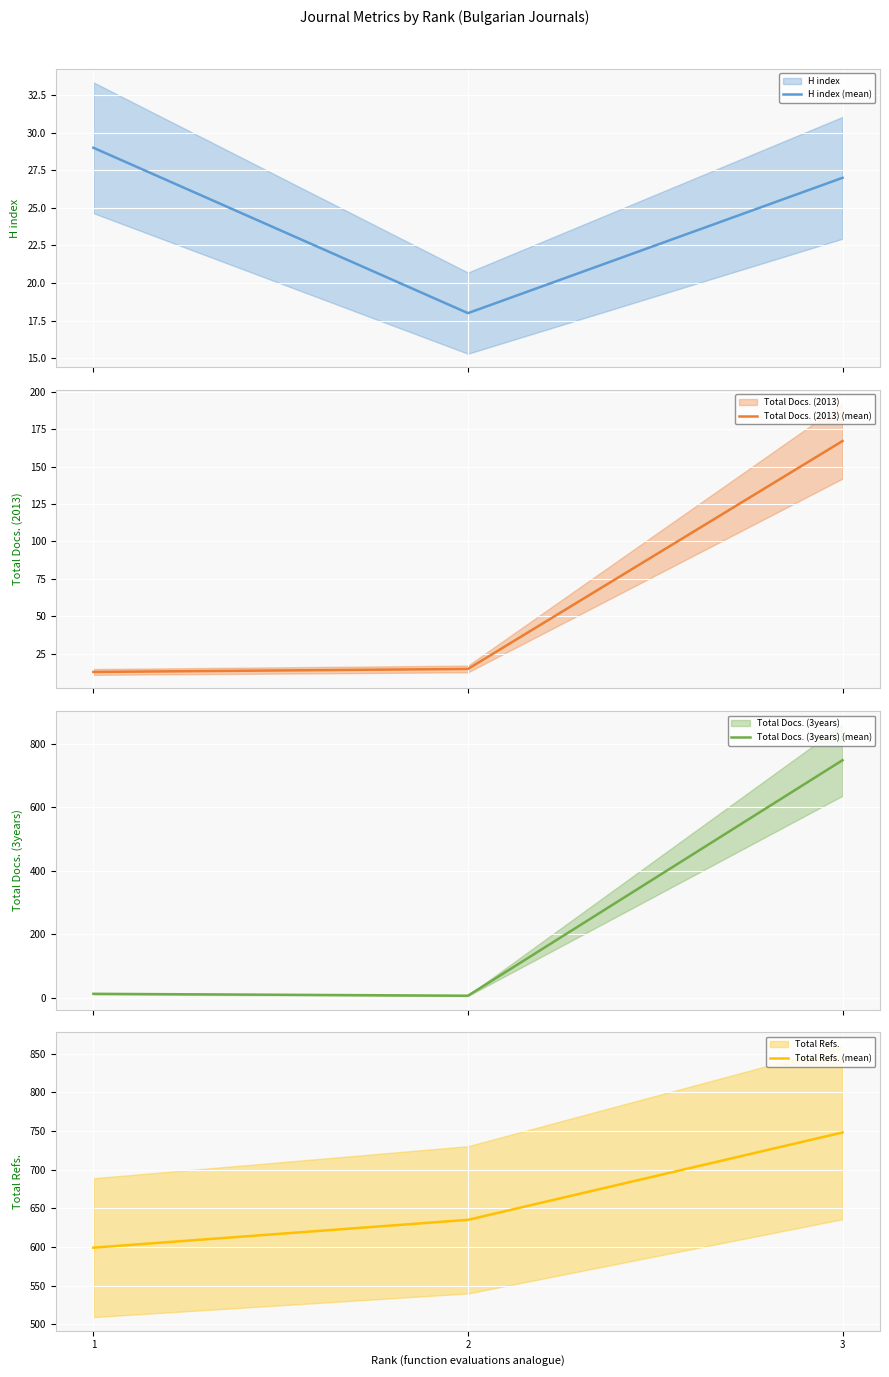

What value does the Total Refs. (mean) series have at 2?

635